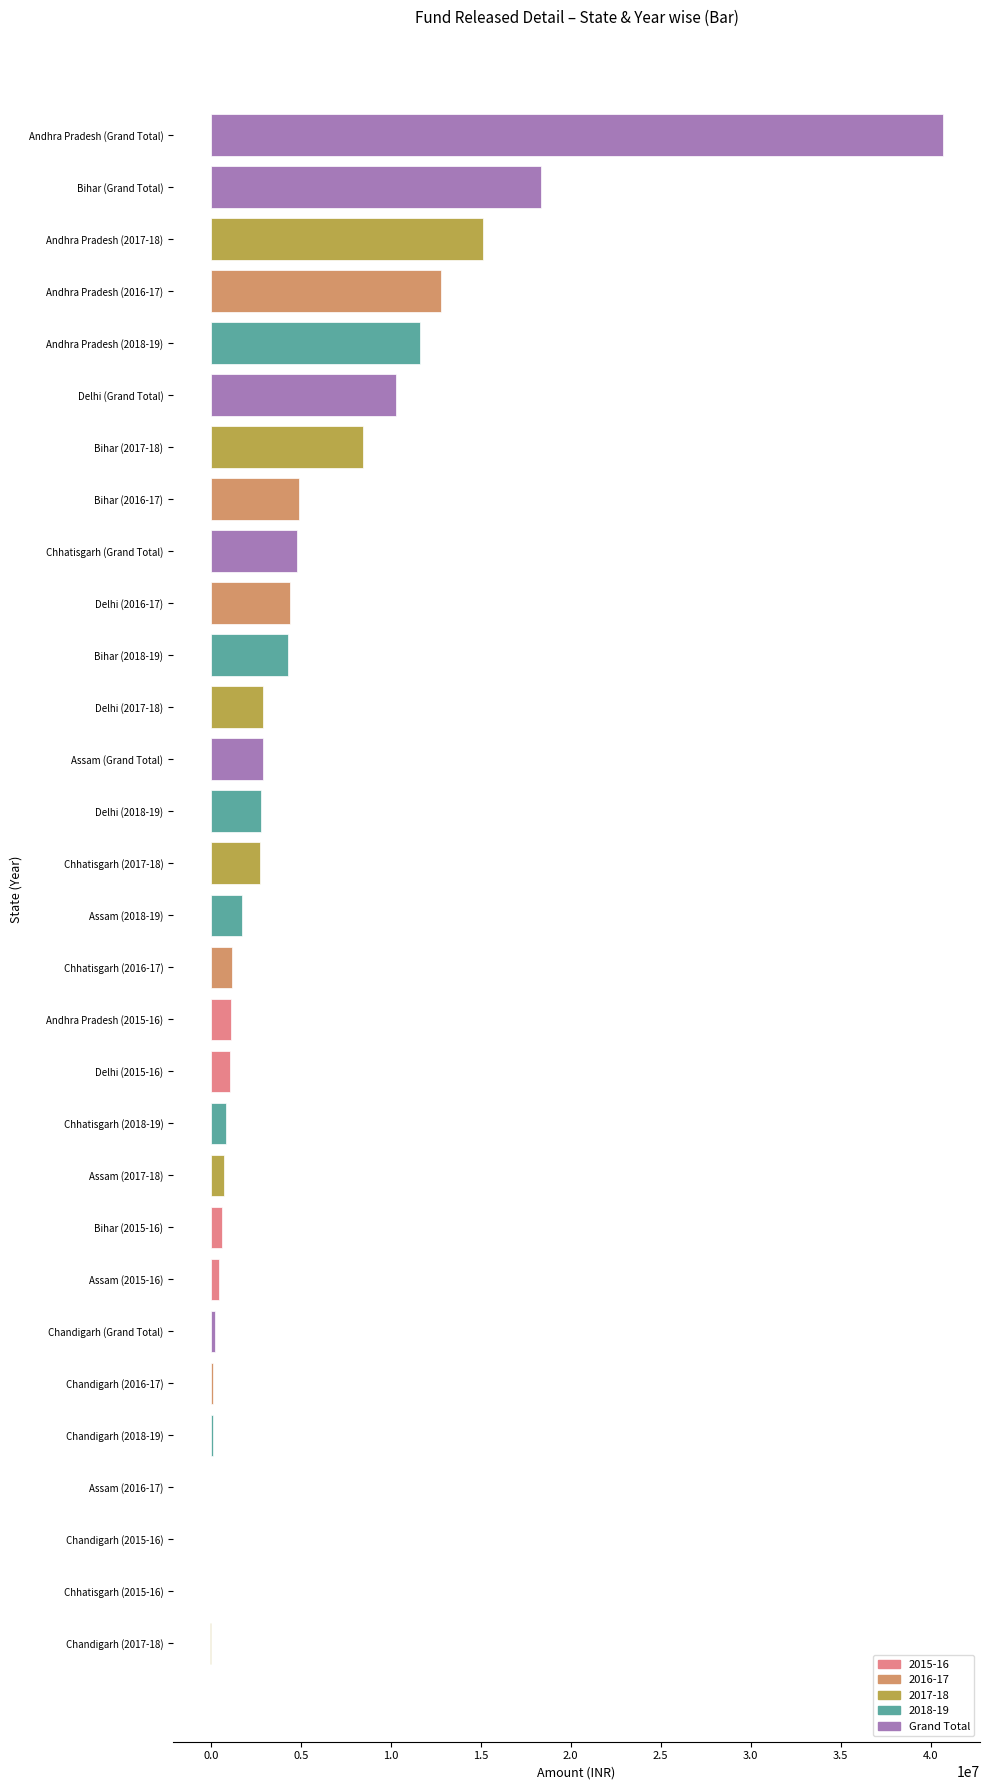

What is the sum of all values?

155418824